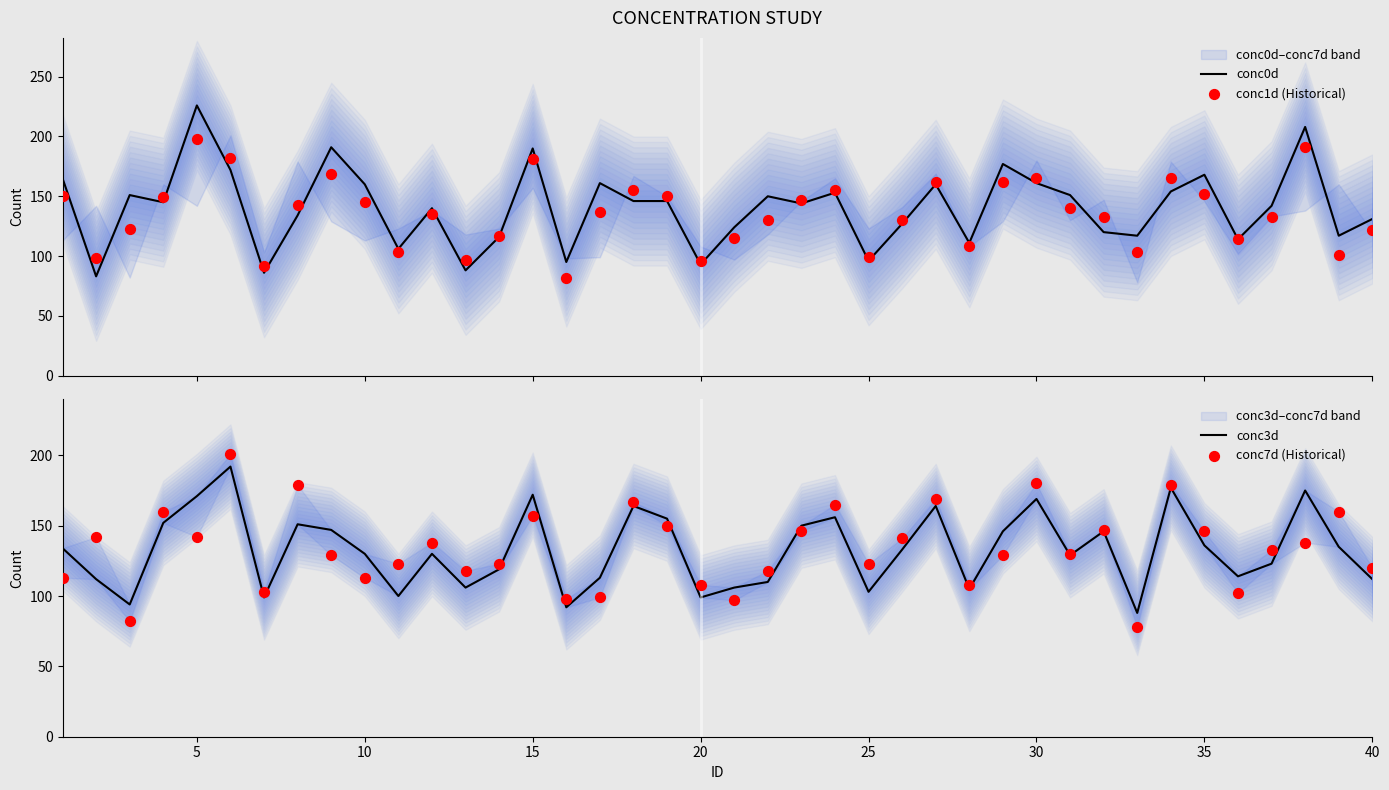

Which series has the largest total across all categories?

conc0d